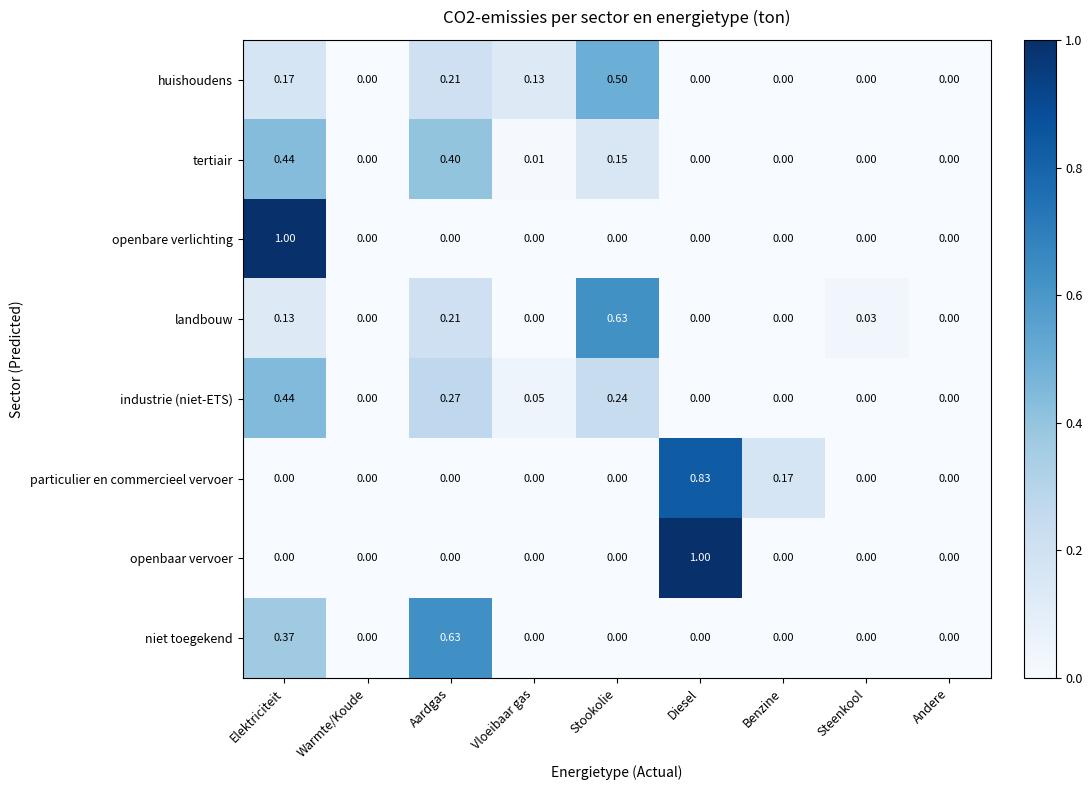

Which series has the largest total across all categories?

huishoudens